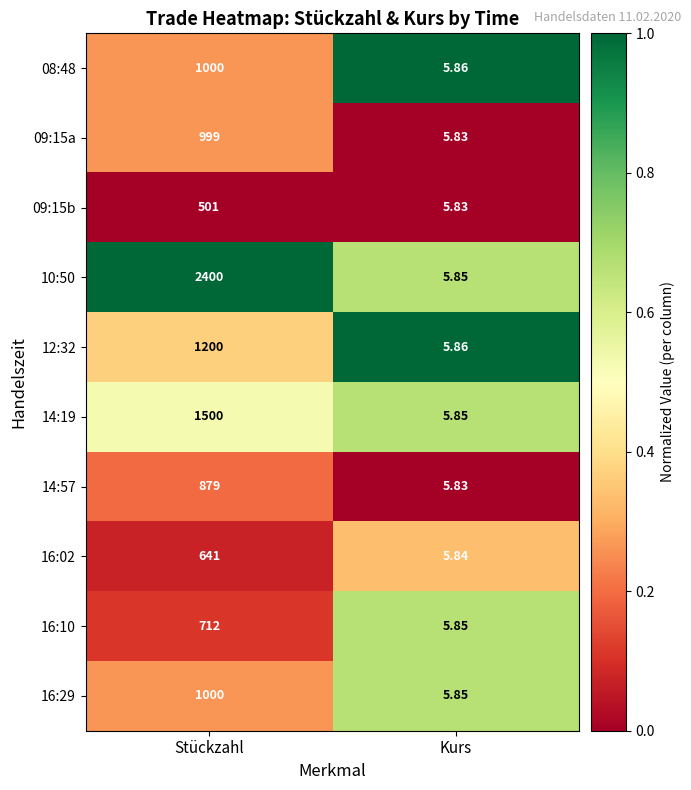

At which label is 10:50 closest to 1202?

Kurs